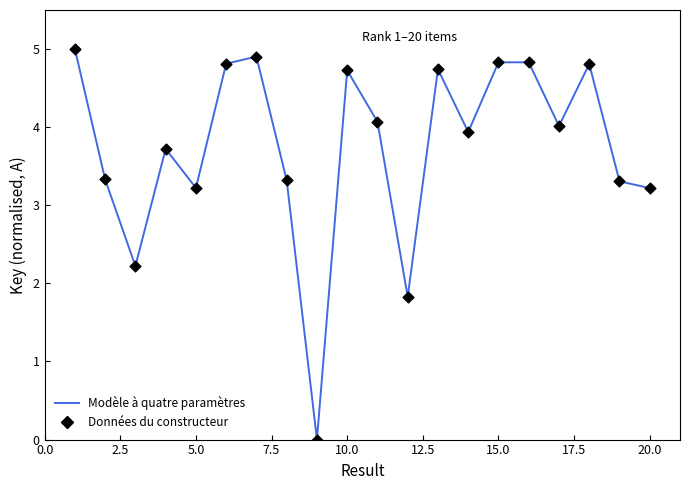

What is the greatest value displayed?

5.0